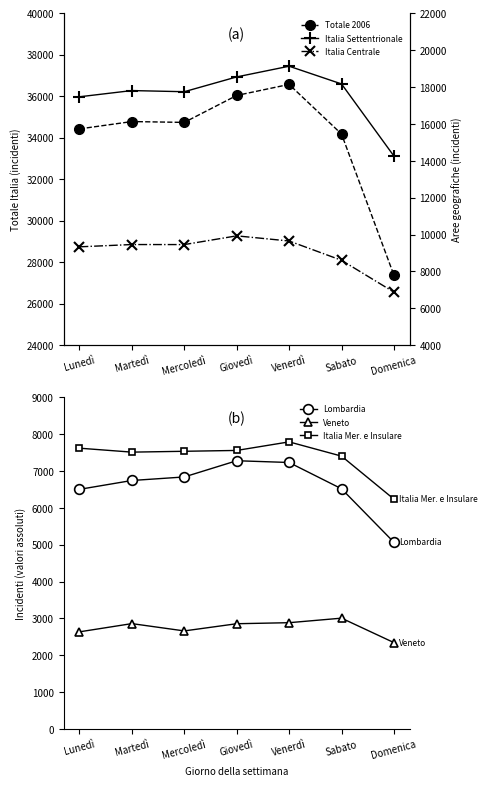

How many data points in Italia Centrale are above 9459?

3